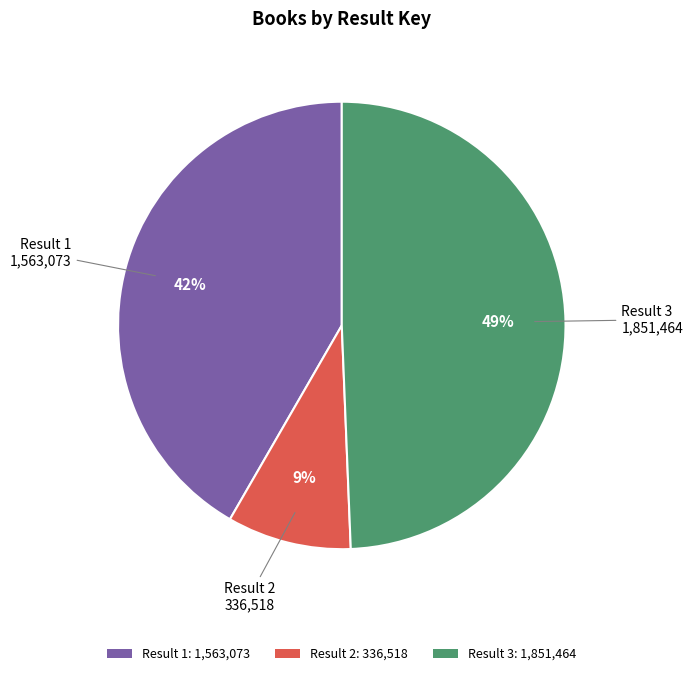

Count the number of slices in the pie.

3